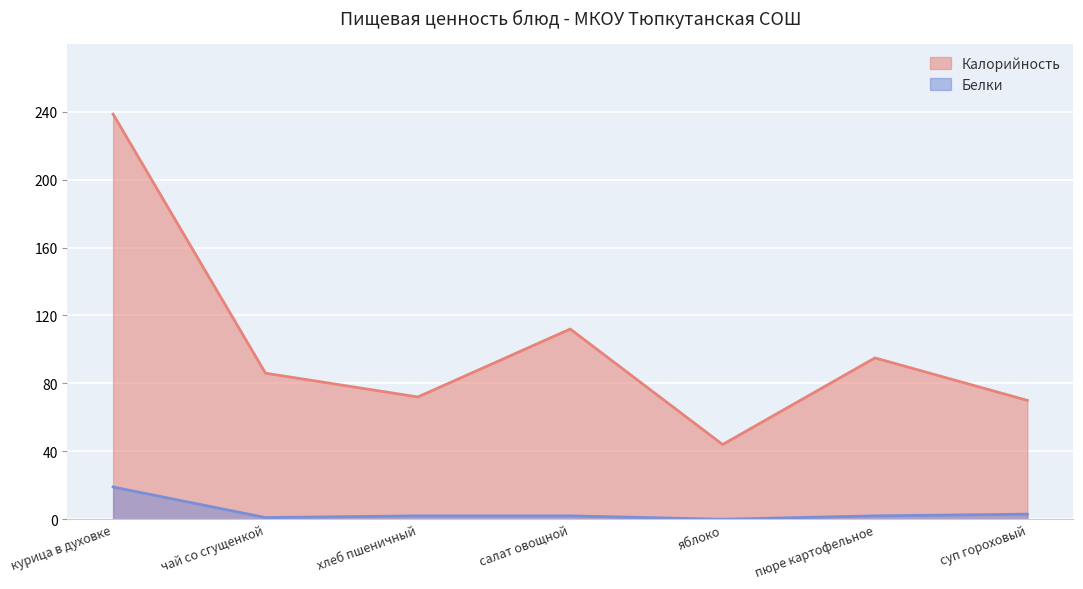

Which series has the widest spread of values?

Калорийность